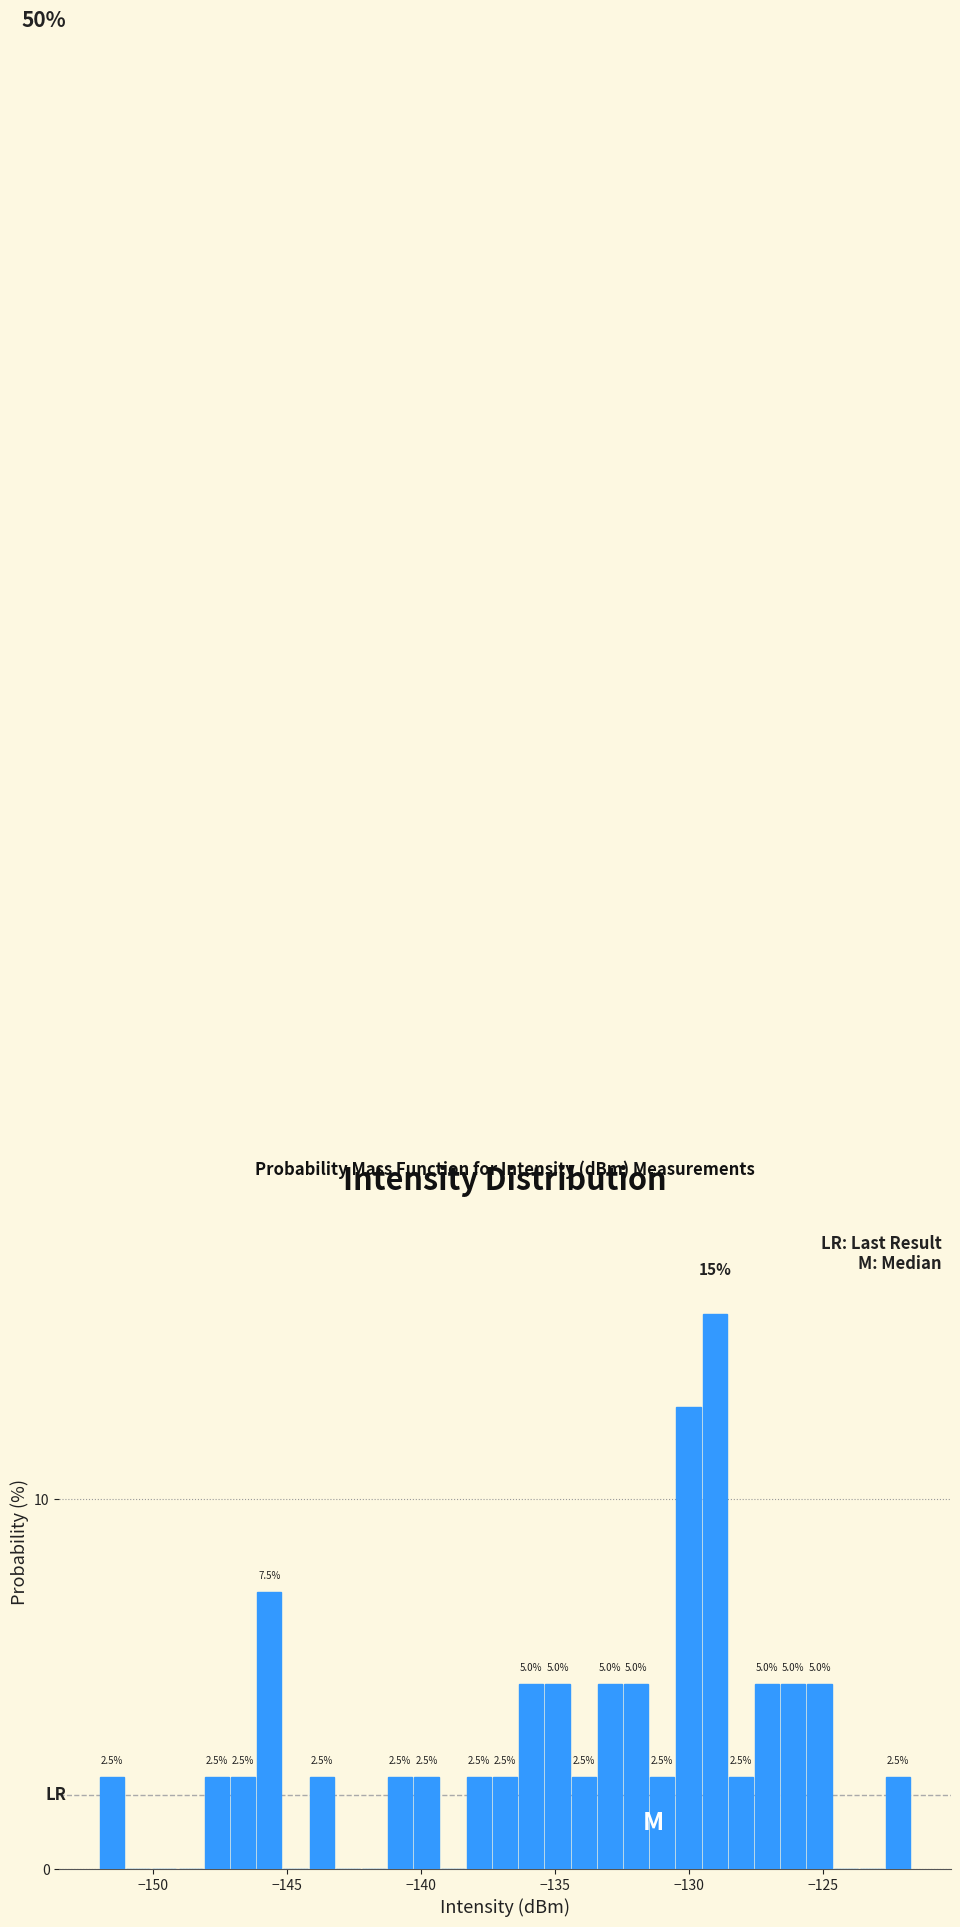

Read against the x-axis, roughly where is the centre of the tallest bar?

-129.0